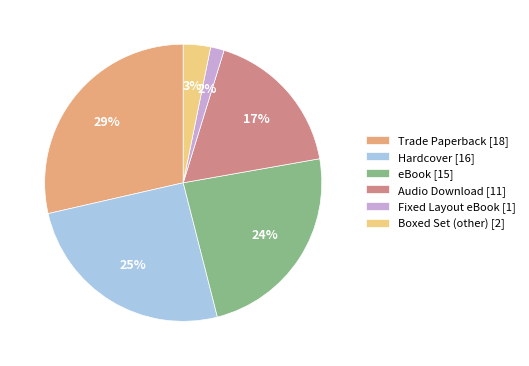

Rank the categories by value from lowest to highest.

Fixed Layout eBook, Boxed Set (other), Audio Download, eBook, Hardcover, Trade Paperback